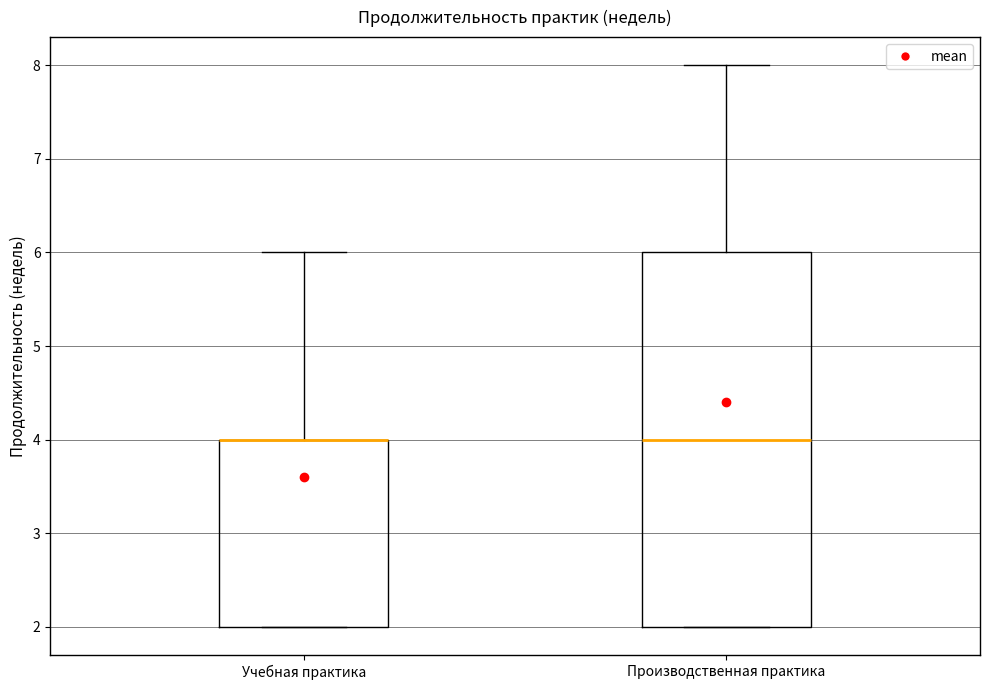

Where does the upper whisker of the box for Учебная практика end on the y-axis? The values are not printed on the chart, so give them approximately, as read against the axis.

6